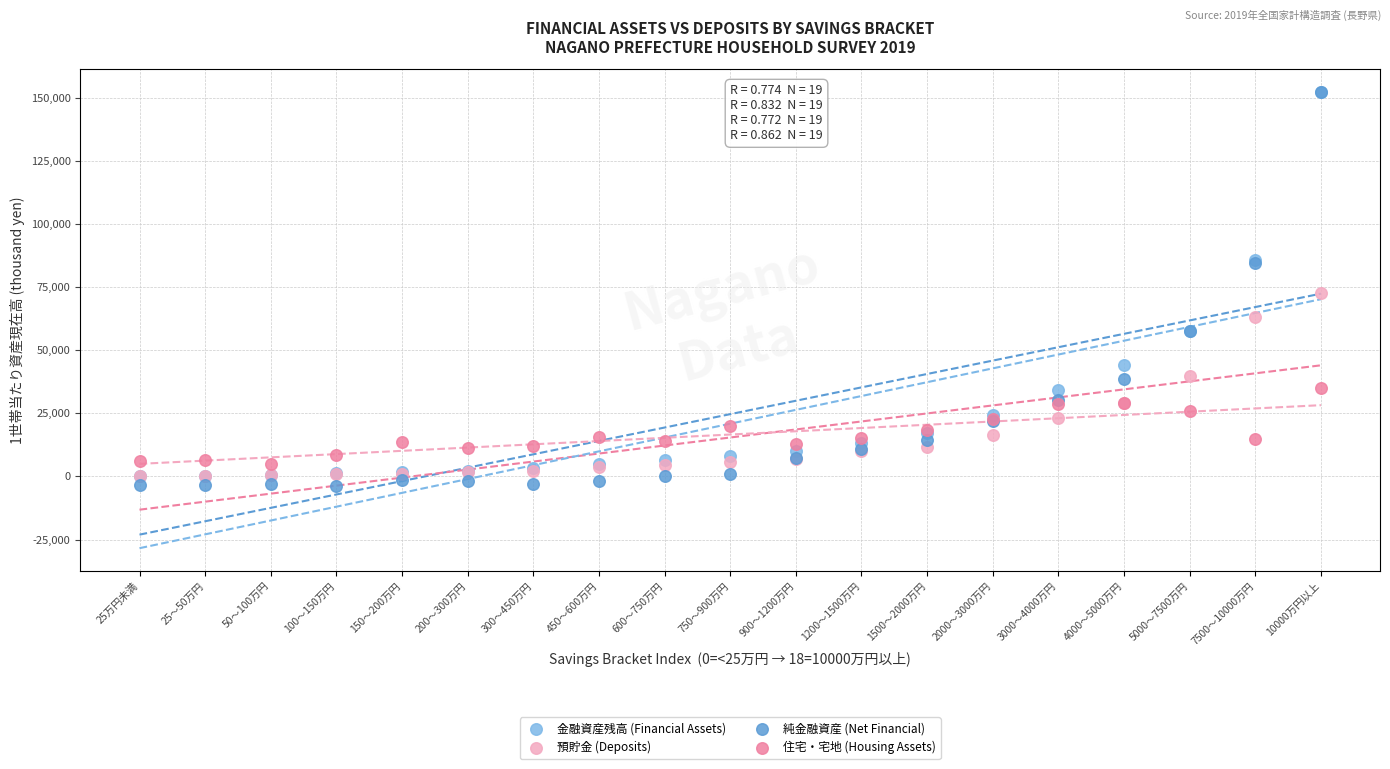

In the 金融資産残高 (Financial Assets) series, what Y value is closest to 76106?

85689